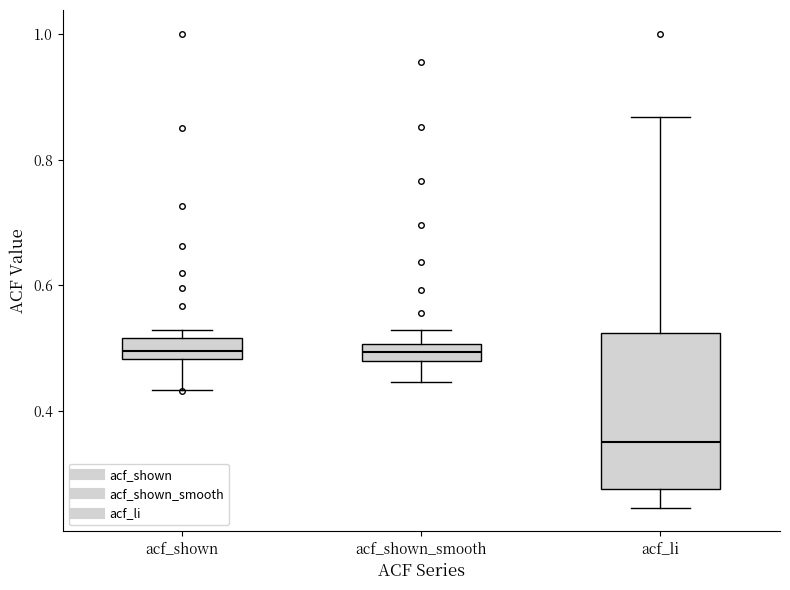

Comparing the boxes themselves (not the whiskers), which one is the tallest?

acf_li